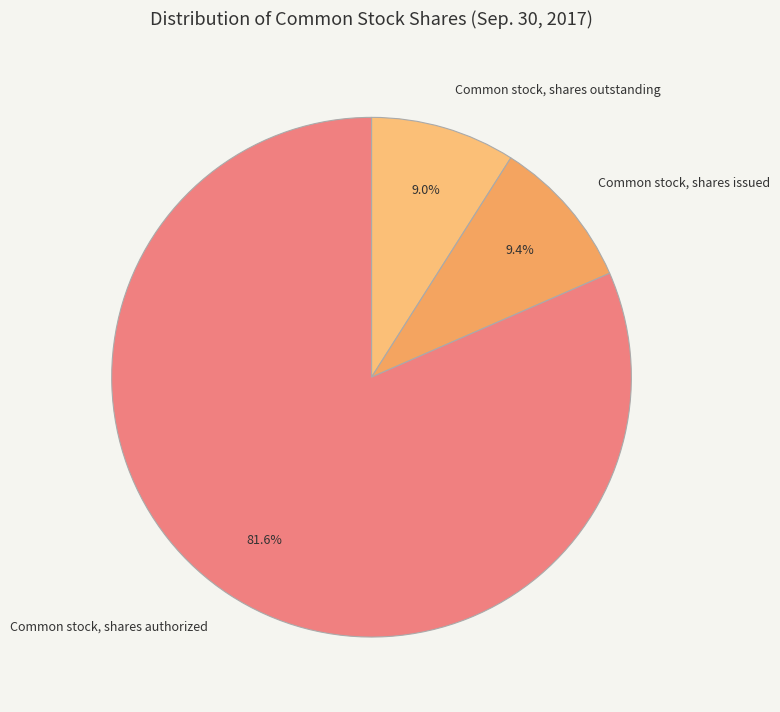

How much of the chart is everything except Common stock, shares authorized?

18.4%